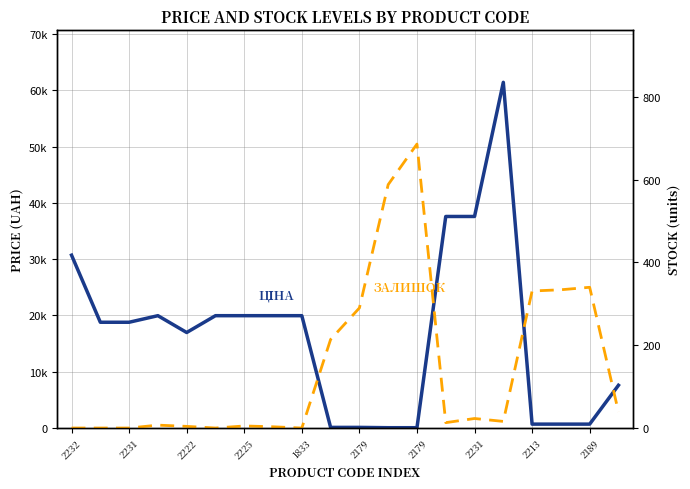

List the series in order of their peak value, lowest first.

ЗАЛИШОК, ЦІНА